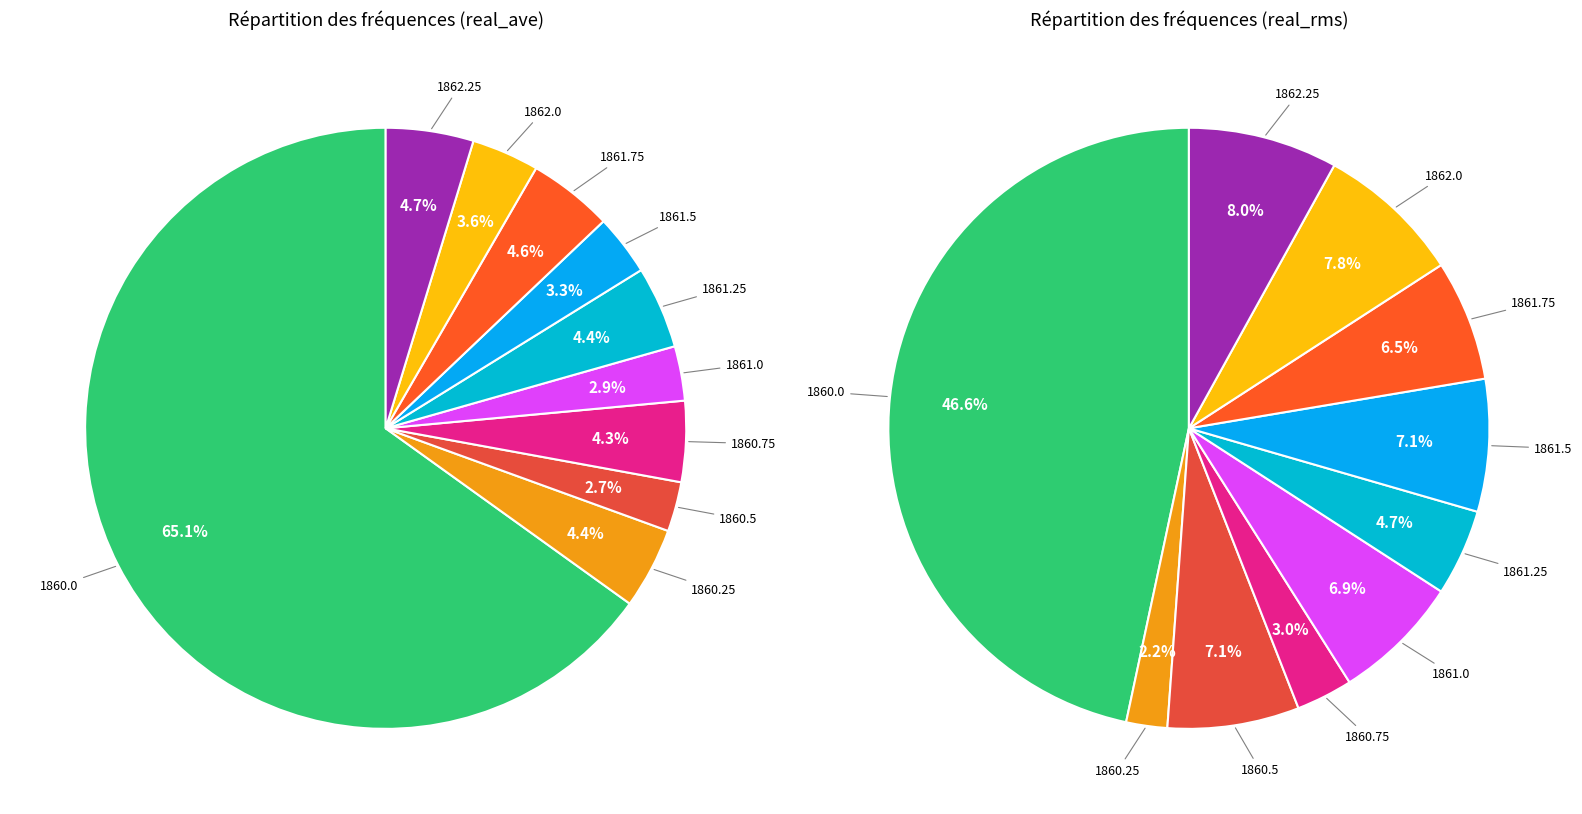

What is the ratio of the value at 1861.25 to the value at 1861.75?

1.0